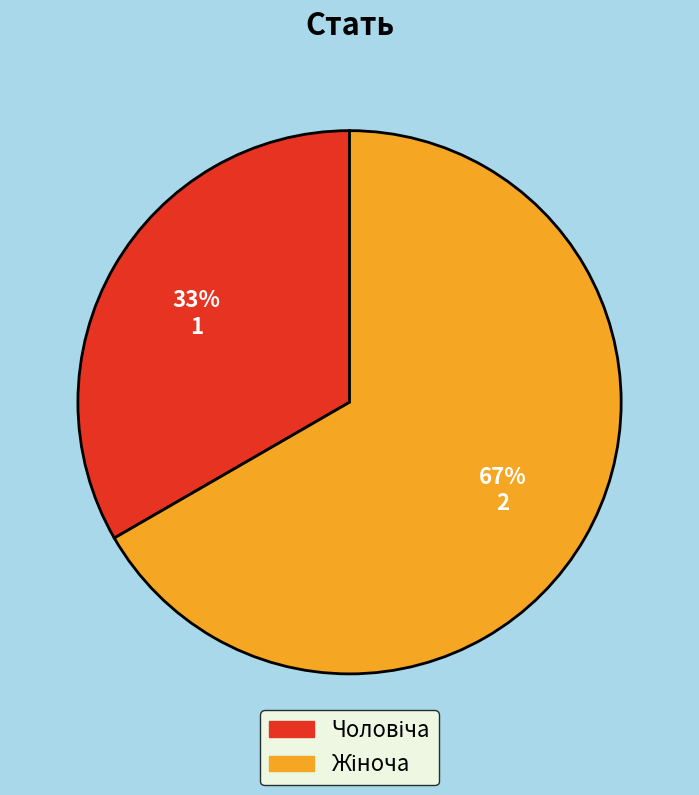

To the nearest percent, what is the average slice percentage?

50%